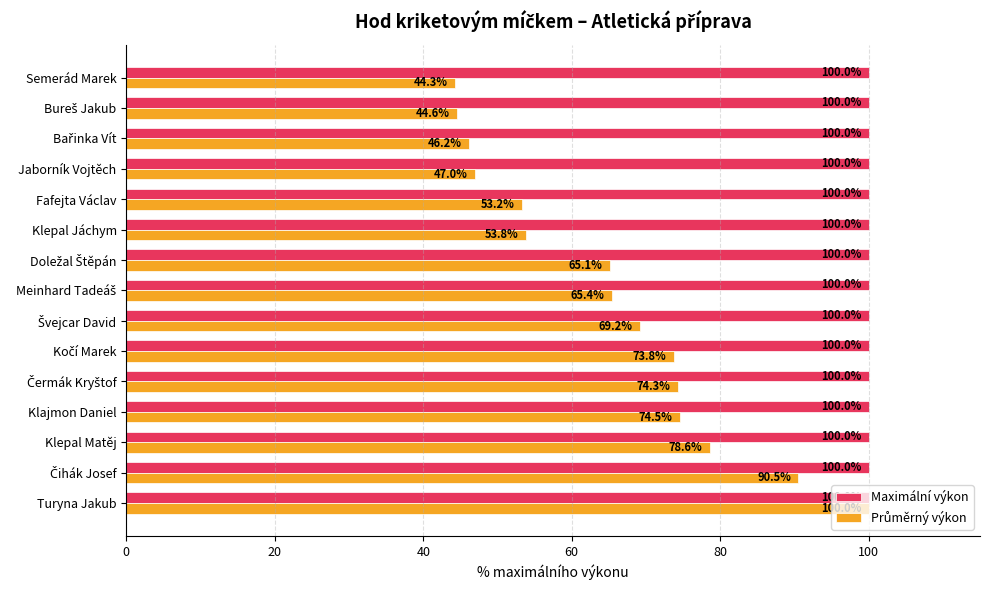

What is the sum of all Maximální výkon values?

1500.0